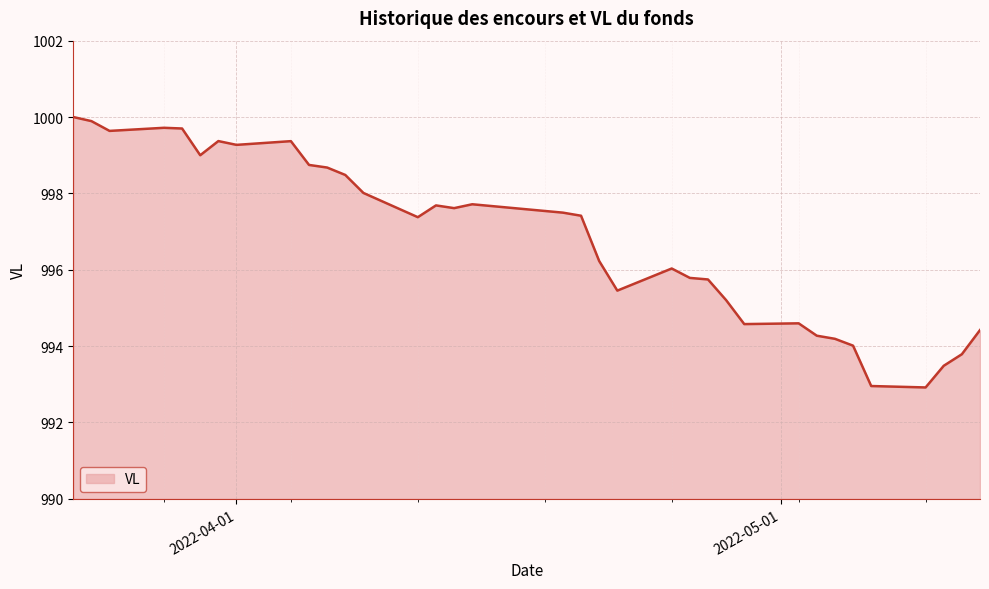

What is the difference between the maximum and minimum values?

7.1